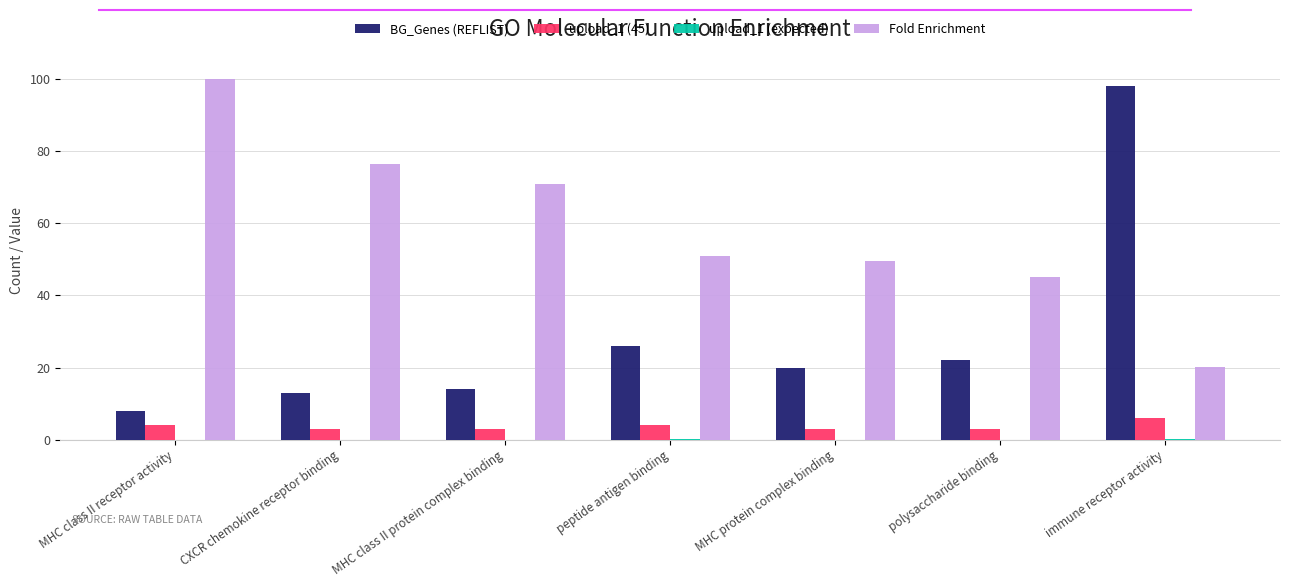

Which series has the largest total across all categories?

Fold Enrichment